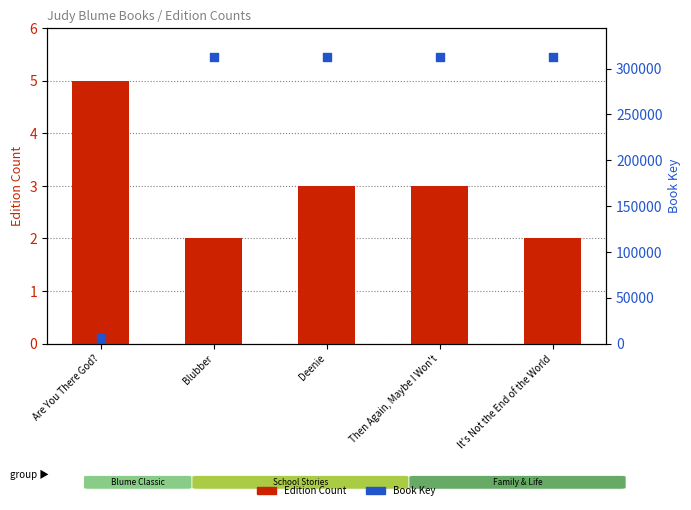

Which series has the largest total across all categories?

Book Key